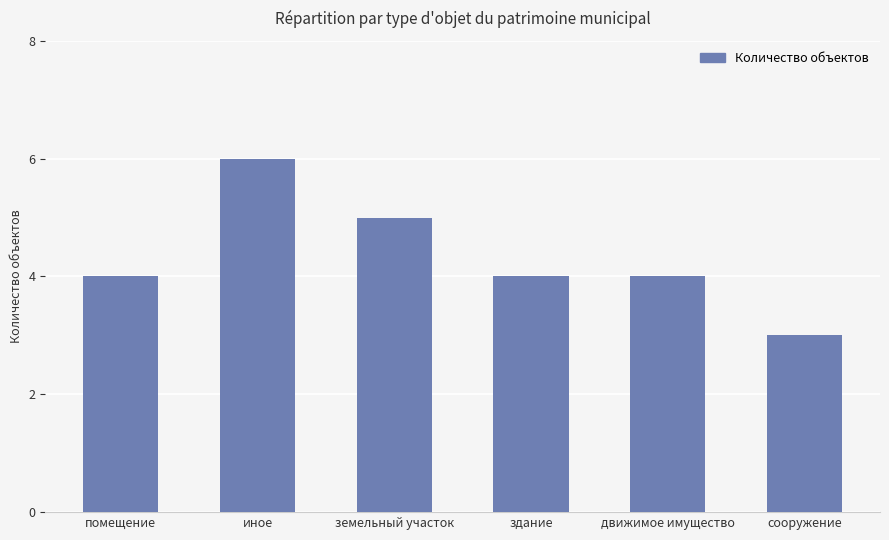

True or false: the data shows 2 at движимое имущество.

False